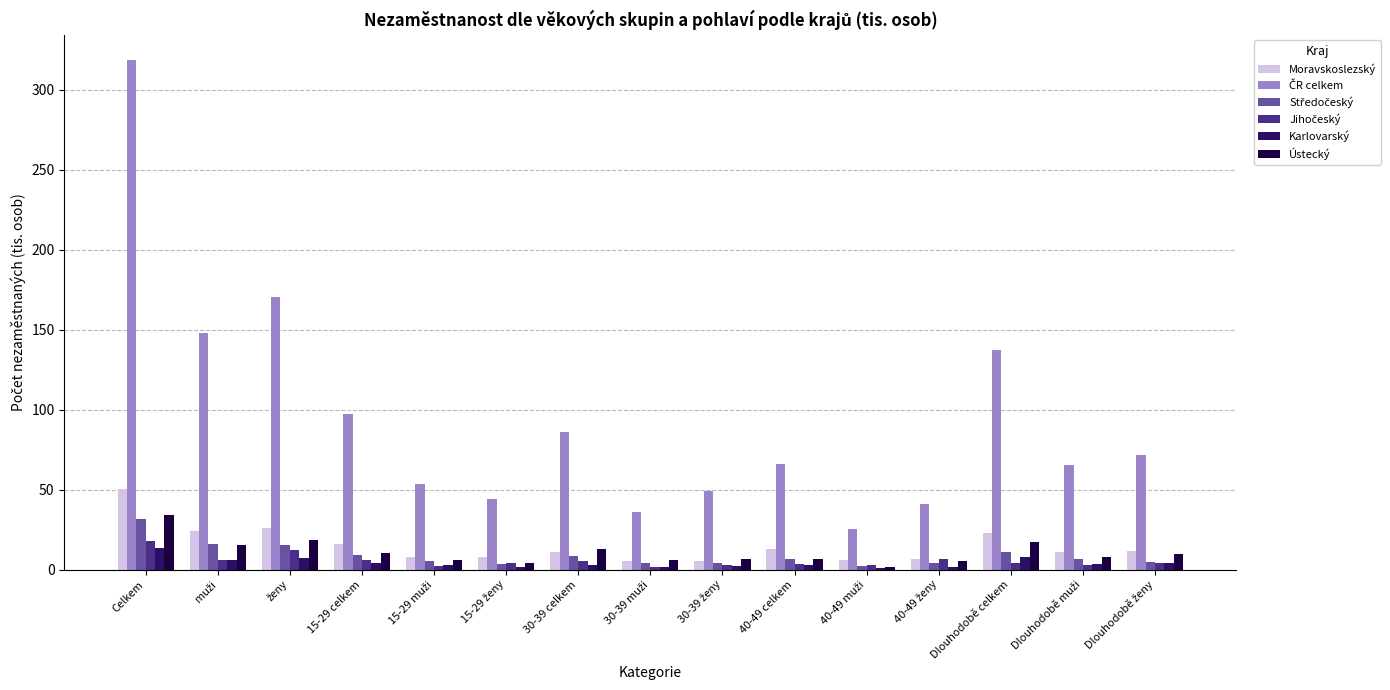

Which category has the highest value across all series?

Celkem